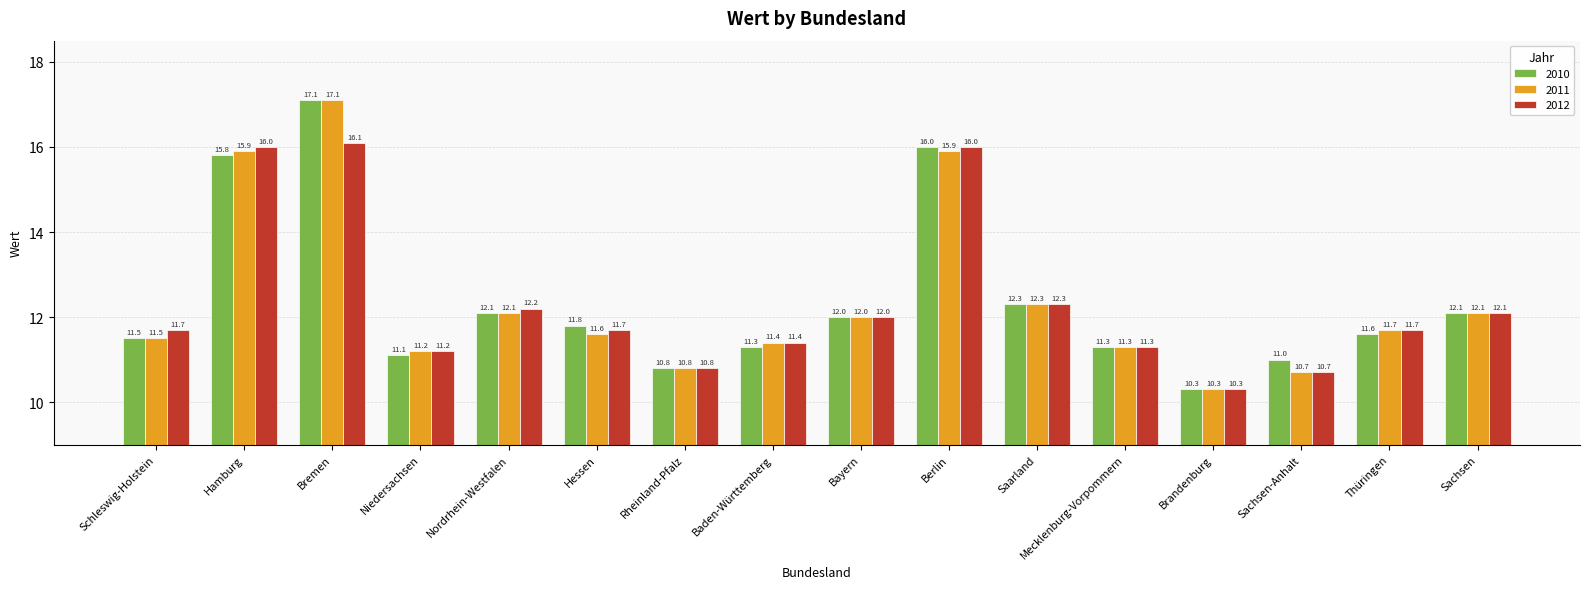

Are the bars horizontal?

No